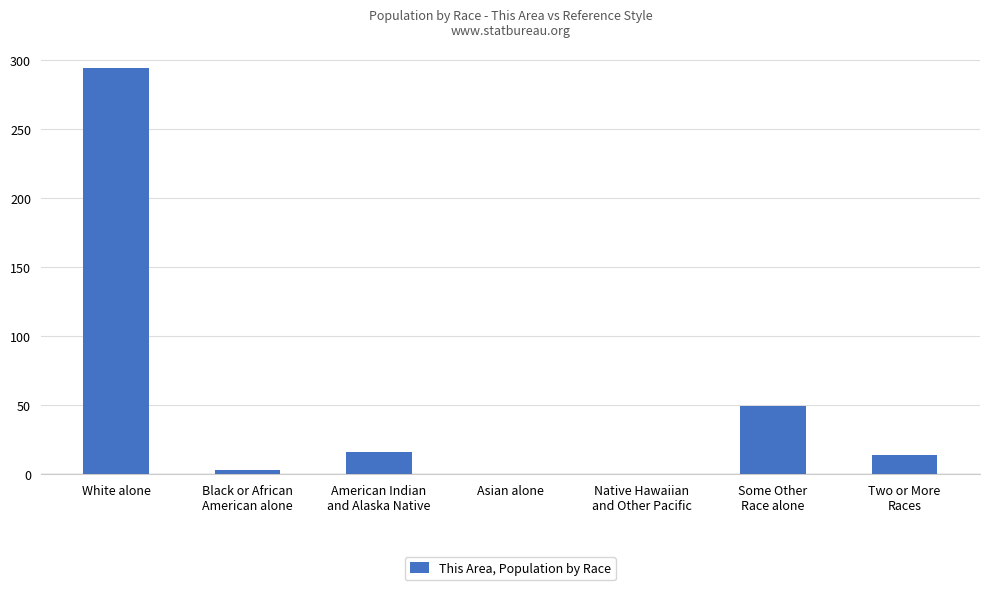

The chart shows a value of 391 at White alone. True or false?

False